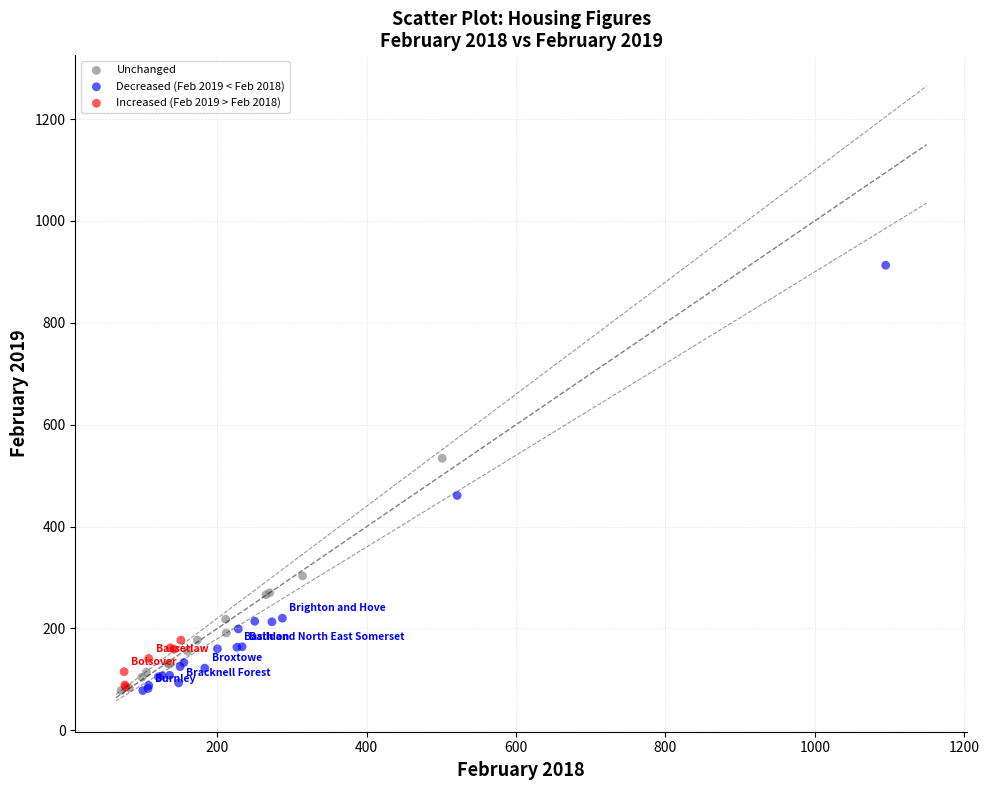

Which series has the widest spread of Y values?

Decreased (Feb 2019 < Feb 2018)